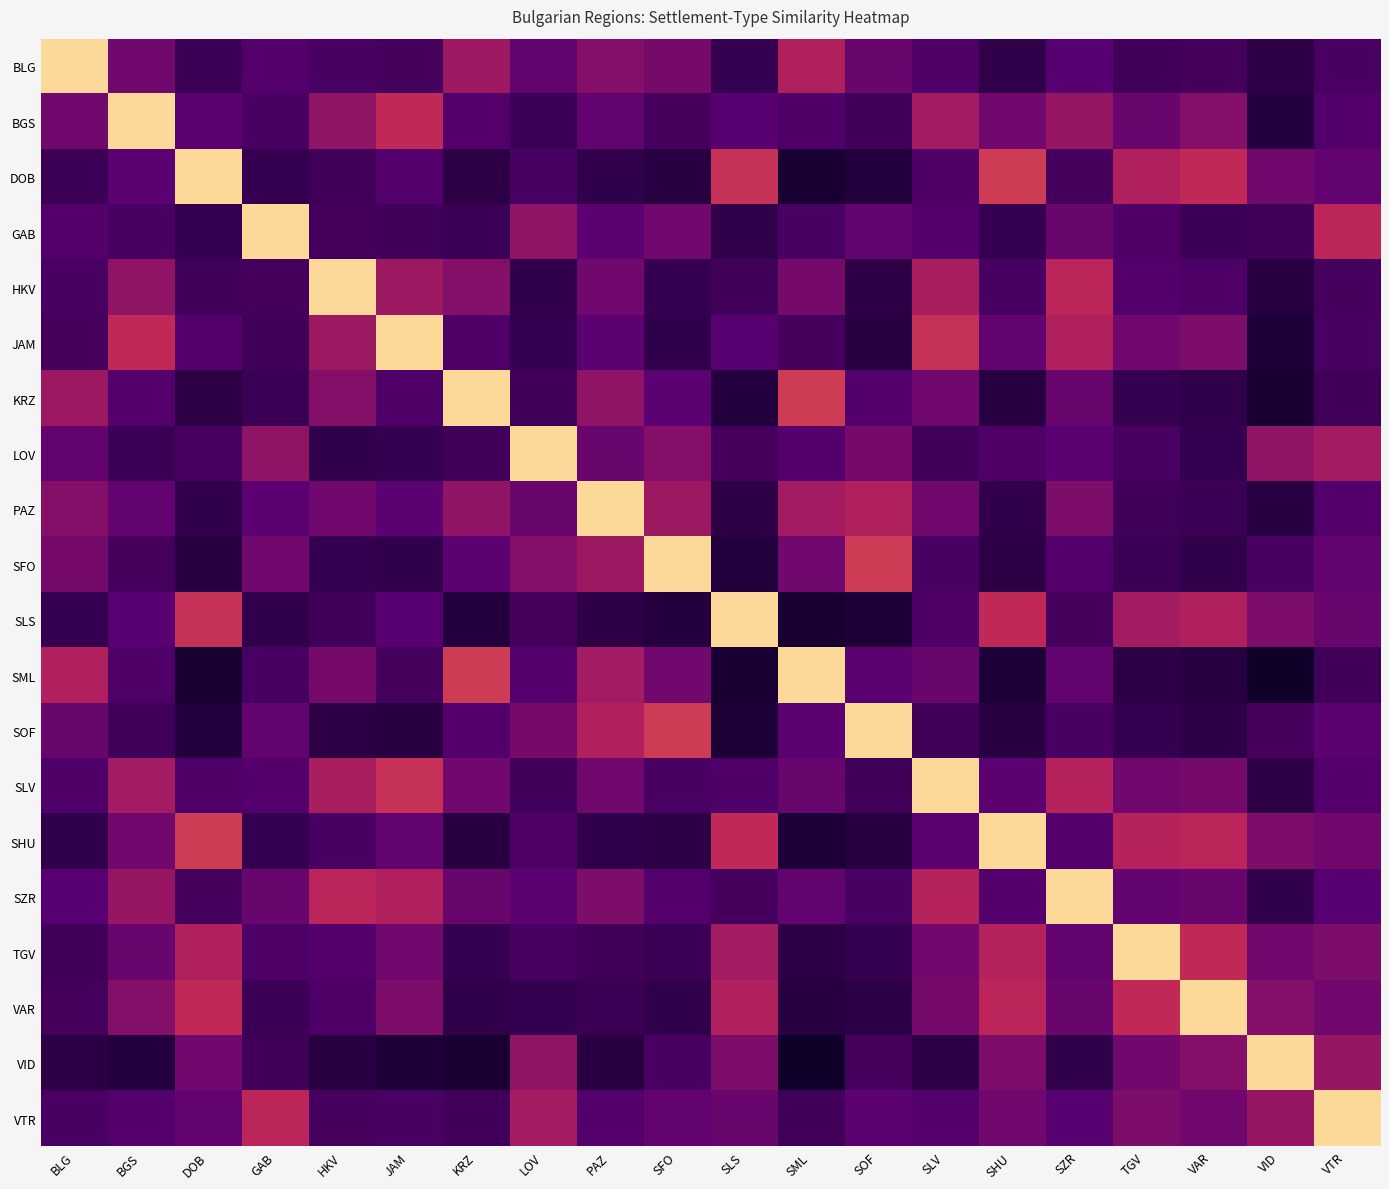

Reading left to right, what are all the values shown in this chart?

BLG: BLG=1.0	BGS=0.6	DOB=0.5	GAB=0.5	HKV=0.5	JAM=0.5	KRZ=0.6	LOV=0.5	PAZ=0.6	SFO=0.6	SLS=0.4	SML=0.7	SOF=0.5	SLV=0.5	SHU=0.4	SZR=0.5	TGV=0.5	VAR=0.5	VID=0.4	VTR=0.5
BGS: BLG=0.6	BGS=1.0	DOB=0.5	GAB=0.5	HKV=0.6	JAM=0.7	KRZ=0.5	LOV=0.5	PAZ=0.5	SFO=0.5	SLS=0.5	SML=0.5	SOF=0.5	SLV=0.6	SHU=0.6	SZR=0.6	TGV=0.5	VAR=0.6	VID=0.4	VTR=0.5
DOB: BLG=0.5	BGS=0.5	DOB=1.0	GAB=0.4	HKV=0.5	JAM=0.5	KRZ=0.4	LOV=0.5	PAZ=0.4	SFO=0.4	SLS=0.7	SML=0.4	SOF=0.4	SLV=0.5	SHU=0.7	SZR=0.5	TGV=0.7	VAR=0.7	VID=0.6	VTR=0.5
GAB: BLG=0.5	BGS=0.5	DOB=0.4	GAB=1.0	HKV=0.5	JAM=0.5	KRZ=0.5	LOV=0.6	PAZ=0.5	SFO=0.6	SLS=0.4	SML=0.5	SOF=0.5	SLV=0.5	SHU=0.4	SZR=0.5	TGV=0.5	VAR=0.5	VID=0.5	VTR=0.7
HKV: BLG=0.5	BGS=0.6	DOB=0.5	GAB=0.5	HKV=1.0	JAM=0.6	KRZ=0.6	LOV=0.4	PAZ=0.6	SFO=0.4	SLS=0.5	SML=0.6	SOF=0.4	SLV=0.6	SHU=0.5	SZR=0.7	TGV=0.5	VAR=0.5	VID=0.4	VTR=0.5
JAM: BLG=0.5	BGS=0.7	DOB=0.5	GAB=0.5	HKV=0.6	JAM=1.0	KRZ=0.5	LOV=0.4	PAZ=0.5	SFO=0.4	SLS=0.5	SML=0.5	SOF=0.4	SLV=0.7	SHU=0.5	SZR=0.7	TGV=0.6	VAR=0.6	VID=0.4	VTR=0.5
KRZ: BLG=0.6	BGS=0.5	DOB=0.4	GAB=0.5	HKV=0.6	JAM=0.5	KRZ=1.0	LOV=0.5	PAZ=0.6	SFO=0.5	SLS=0.4	SML=0.7	SOF=0.5	SLV=0.6	SHU=0.4	SZR=0.5	TGV=0.4	VAR=0.4	VID=0.4	VTR=0.5
LOV: BLG=0.5	BGS=0.5	DOB=0.5	GAB=0.6	HKV=0.4	JAM=0.4	KRZ=0.5	LOV=1.0	PAZ=0.5	SFO=0.6	SLS=0.5	SML=0.5	SOF=0.6	SLV=0.5	SHU=0.5	SZR=0.5	TGV=0.5	VAR=0.4	VID=0.6	VTR=0.6
PAZ: BLG=0.6	BGS=0.5	DOB=0.4	GAB=0.5	HKV=0.6	JAM=0.5	KRZ=0.6	LOV=0.5	PAZ=1.0	SFO=0.6	SLS=0.4	SML=0.6	SOF=0.7	SLV=0.6	SHU=0.4	SZR=0.6	TGV=0.5	VAR=0.5	VID=0.4	VTR=0.5
SFO: BLG=0.6	BGS=0.5	DOB=0.4	GAB=0.6	HKV=0.4	JAM=0.4	KRZ=0.5	LOV=0.6	PAZ=0.6	SFO=1.0	SLS=0.4	SML=0.6	SOF=0.7	SLV=0.5	SHU=0.4	SZR=0.5	TGV=0.5	VAR=0.4	VID=0.5	VTR=0.5
SLS: BLG=0.4	BGS=0.5	DOB=0.7	GAB=0.4	HKV=0.5	JAM=0.5	KRZ=0.4	LOV=0.5	PAZ=0.4	SFO=0.4	SLS=1.0	SML=0.4	SOF=0.4	SLV=0.5	SHU=0.7	SZR=0.5	TGV=0.6	VAR=0.7	VID=0.6	VTR=0.5
SML: BLG=0.7	BGS=0.5	DOB=0.4	GAB=0.5	HKV=0.6	JAM=0.5	KRZ=0.7	LOV=0.5	PAZ=0.6	SFO=0.6	SLS=0.4	SML=1.0	SOF=0.5	SLV=0.5	SHU=0.4	SZR=0.5	TGV=0.4	VAR=0.4	VID=0.4	VTR=0.5
SOF: BLG=0.5	BGS=0.5	DOB=0.4	GAB=0.5	HKV=0.4	JAM=0.4	KRZ=0.5	LOV=0.6	PAZ=0.7	SFO=0.7	SLS=0.4	SML=0.5	SOF=1.0	SLV=0.5	SHU=0.4	SZR=0.5	TGV=0.4	VAR=0.4	VID=0.5	VTR=0.5
SLV: BLG=0.5	BGS=0.6	DOB=0.5	GAB=0.5	HKV=0.6	JAM=0.7	KRZ=0.6	LOV=0.5	PAZ=0.6	SFO=0.5	SLS=0.5	SML=0.5	SOF=0.5	SLV=1.0	SHU=0.5	SZR=0.7	TGV=0.6	VAR=0.6	VID=0.4	VTR=0.5
SHU: BLG=0.4	BGS=0.6	DOB=0.7	GAB=0.4	HKV=0.5	JAM=0.5	KRZ=0.4	LOV=0.5	PAZ=0.4	SFO=0.4	SLS=0.7	SML=0.4	SOF=0.4	SLV=0.5	SHU=1.0	SZR=0.5	TGV=0.7	VAR=0.7	VID=0.6	VTR=0.6
SZR: BLG=0.5	BGS=0.6	DOB=0.5	GAB=0.5	HKV=0.7	JAM=0.7	KRZ=0.5	LOV=0.5	PAZ=0.6	SFO=0.5	SLS=0.5	SML=0.5	SOF=0.5	SLV=0.7	SHU=0.5	SZR=1.0	TGV=0.5	VAR=0.5	VID=0.4	VTR=0.5
TGV: BLG=0.5	BGS=0.5	DOB=0.7	GAB=0.5	HKV=0.5	JAM=0.6	KRZ=0.4	LOV=0.5	PAZ=0.5	SFO=0.5	SLS=0.6	SML=0.4	SOF=0.4	SLV=0.6	SHU=0.7	SZR=0.5	TGV=1.0	VAR=0.7	VID=0.6	VTR=0.6
VAR: BLG=0.5	BGS=0.6	DOB=0.7	GAB=0.5	HKV=0.5	JAM=0.6	KRZ=0.4	LOV=0.4	PAZ=0.5	SFO=0.4	SLS=0.7	SML=0.4	SOF=0.4	SLV=0.6	SHU=0.7	SZR=0.5	TGV=0.7	VAR=1.0	VID=0.6	VTR=0.6
VID: BLG=0.4	BGS=0.4	DOB=0.6	GAB=0.5	HKV=0.4	JAM=0.4	KRZ=0.4	LOV=0.6	PAZ=0.4	SFO=0.5	SLS=0.6	SML=0.4	SOF=0.5	SLV=0.4	SHU=0.6	SZR=0.4	TGV=0.6	VAR=0.6	VID=1.0	VTR=0.6
VTR: BLG=0.5	BGS=0.5	DOB=0.5	GAB=0.7	HKV=0.5	JAM=0.5	KRZ=0.5	LOV=0.6	PAZ=0.5	SFO=0.5	SLS=0.5	SML=0.5	SOF=0.5	SLV=0.5	SHU=0.6	SZR=0.5	TGV=0.6	VAR=0.6	VID=0.6	VTR=1.0